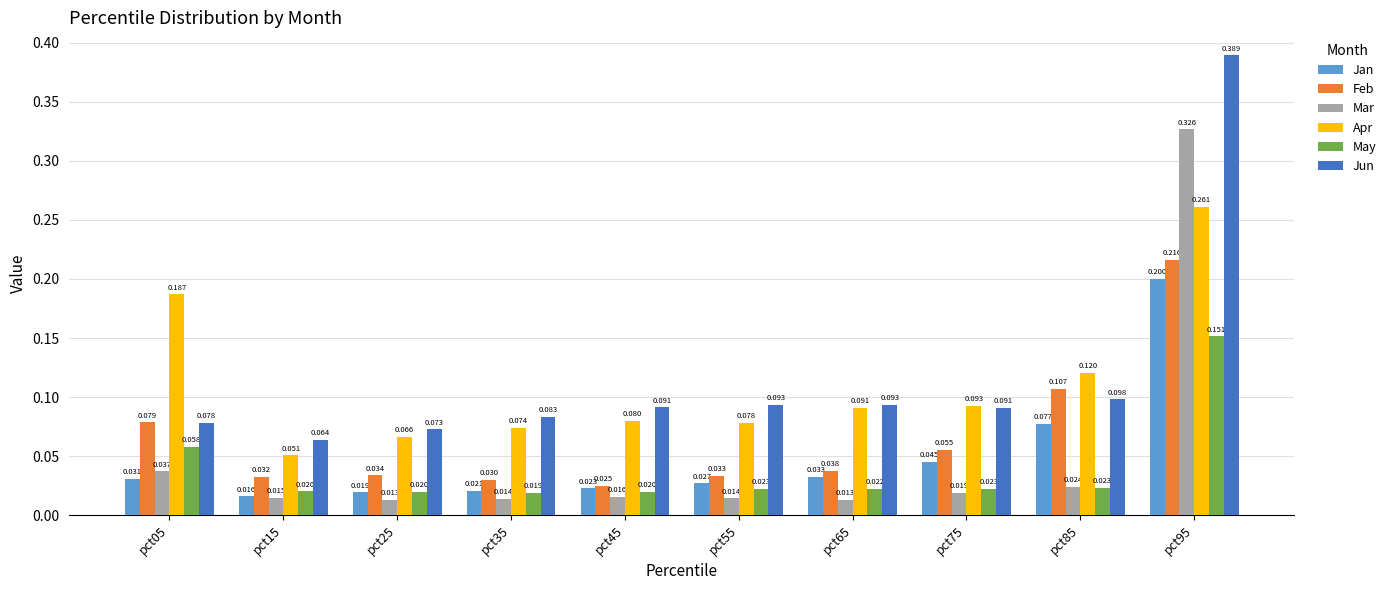

Which series changed the most between pct25 and pct65?

Apr